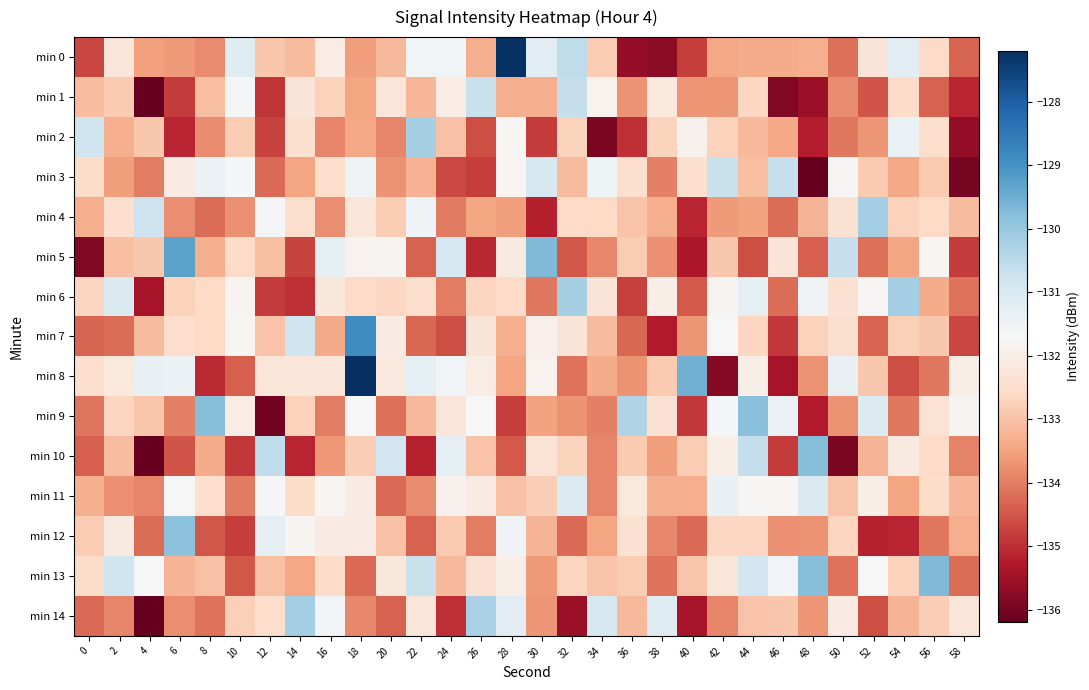

Reading left to right, what are all the values shown in this chart?

min 0: 0=-134.7	2=-132.2	4=-133.6	6=-133.6	8=-133.8	10=-131.2	12=-132.9	14=-133.1	16=-132.0	18=-133.6	20=-133.2	22=-131.6	24=-131.6	26=-133.4	28=-127.2	30=-131.2	32=-130.6	34=-132.8	36=-135.6	38=-135.7	40=-134.8	42=-133.4	44=-133.4	46=-133.4	48=-133.3	50=-134.2	52=-132.3	54=-131.2	56=-132.5	58=-134.3
min 1: 0=-133.1	2=-132.9	4=-136.2	6=-134.8	8=-133.1	10=-131.6	12=-134.9	14=-132.3	16=-132.7	18=-133.5	20=-132.3	22=-133.2	24=-132.0	26=-130.7	28=-133.4	30=-133.4	32=-130.6	34=-131.8	36=-133.7	38=-132.2	40=-133.7	42=-133.7	44=-132.6	46=-135.9	48=-135.6	50=-133.8	52=-134.5	54=-132.5	56=-134.4	58=-135.1
min 2: 0=-130.8	2=-133.3	4=-132.9	6=-135.1	8=-133.8	10=-132.8	12=-134.7	14=-132.4	16=-133.9	18=-133.4	20=-133.9	22=-130.2	24=-133.0	26=-134.6	28=-131.8	30=-134.8	32=-132.7	34=-135.9	36=-135.0	38=-132.7	40=-131.9	42=-132.7	44=-133.2	46=-133.5	48=-135.2	50=-134.1	52=-133.7	54=-131.4	56=-132.5	58=-135.6
min 3: 0=-132.5	2=-133.6	4=-134.0	6=-132.1	8=-131.5	10=-131.6	12=-134.3	14=-133.5	16=-132.5	18=-131.5	20=-133.7	22=-133.3	24=-134.7	26=-134.8	28=-131.8	30=-131.0	32=-133.1	34=-131.5	36=-132.5	38=-134.0	40=-132.5	42=-130.7	44=-133.1	46=-130.7	48=-136.9	50=-131.8	52=-132.9	54=-133.4	56=-132.9	58=-136.0
min 4: 0=-133.3	2=-132.5	4=-130.8	6=-133.8	8=-134.2	10=-133.8	12=-131.6	14=-132.5	16=-133.8	18=-132.2	20=-132.9	22=-131.5	24=-134.1	26=-133.5	28=-133.6	30=-135.2	32=-132.6	34=-132.6	36=-133.0	38=-133.4	40=-135.1	42=-133.6	44=-133.5	46=-134.2	48=-133.2	50=-132.4	52=-130.2	54=-132.7	56=-132.6	58=-133.1
min 5: 0=-135.9	2=-133.0	4=-132.9	6=-129.3	8=-133.3	10=-132.5	12=-133.1	14=-134.8	16=-131.3	18=-131.9	20=-131.8	22=-134.4	24=-130.9	26=-135.1	28=-132.1	30=-129.7	32=-134.5	34=-133.8	36=-132.9	38=-133.8	40=-135.3	42=-132.9	44=-134.6	46=-132.3	48=-134.4	50=-130.7	52=-134.2	54=-133.5	56=-131.8	58=-134.8
min 6: 0=-132.7	2=-131.0	4=-135.4	6=-132.7	8=-132.6	10=-131.8	12=-134.9	14=-135.0	16=-132.2	18=-132.6	20=-132.6	22=-132.5	24=-134.0	26=-132.7	28=-132.6	30=-134.1	32=-130.2	34=-132.3	36=-134.8	38=-132.0	40=-134.5	42=-131.8	44=-131.3	46=-134.2	48=-131.6	50=-132.4	52=-131.8	54=-130.2	56=-133.4	58=-134.1
min 7: 0=-134.3	2=-134.2	4=-133.1	6=-132.5	8=-132.6	10=-131.8	12=-133.0	14=-130.8	16=-133.4	18=-128.9	20=-132.1	22=-134.3	24=-134.6	26=-132.3	28=-133.3	30=-131.9	32=-132.3	34=-133.1	36=-134.3	38=-135.3	40=-133.7	42=-131.7	44=-132.7	46=-134.9	48=-132.7	50=-132.4	52=-134.3	54=-132.8	56=-132.9	58=-134.7
min 8: 0=-132.5	2=-132.2	4=-131.4	6=-131.4	8=-135.1	10=-134.4	12=-132.2	14=-132.2	16=-132.2	18=-127.2	20=-132.1	22=-131.3	24=-131.6	26=-132.0	28=-133.5	30=-131.9	32=-134.2	34=-133.4	36=-133.7	38=-132.9	40=-129.5	42=-135.8	44=-132.0	46=-135.4	48=-133.7	50=-131.4	52=-132.9	54=-134.6	56=-134.1	58=-132.0
min 9: 0=-134.1	2=-132.7	4=-132.9	6=-134.0	8=-129.8	10=-132.0	12=-136.0	14=-132.7	16=-134.0	18=-131.7	20=-134.2	22=-133.2	24=-132.2	26=-131.7	28=-134.8	30=-133.5	32=-133.7	34=-134.0	36=-130.4	38=-132.4	40=-134.9	42=-131.6	44=-129.8	46=-131.5	48=-135.3	50=-133.7	52=-131.1	54=-134.1	56=-132.3	58=-131.8
min 10: 0=-134.4	2=-133.1	4=-137.9	6=-134.5	8=-133.4	10=-134.9	12=-130.6	14=-135.1	16=-133.7	18=-132.8	20=-130.8	22=-135.2	24=-131.3	26=-133.0	28=-134.5	30=-132.3	32=-132.7	34=-133.9	36=-132.9	38=-133.6	40=-132.8	42=-132.0	44=-130.6	46=-134.9	48=-129.8	50=-135.9	52=-133.2	54=-132.1	56=-132.6	58=-133.9
min 11: 0=-133.3	2=-133.7	4=-133.9	6=-131.7	8=-132.5	10=-134.0	12=-131.7	14=-132.5	16=-131.8	18=-132.1	20=-134.2	22=-133.8	24=-131.9	26=-132.1	28=-133.0	30=-132.8	32=-131.1	34=-133.9	36=-132.2	38=-133.3	40=-133.3	42=-131.4	44=-131.8	46=-131.8	48=-131.0	50=-133.0	52=-132.0	54=-133.5	56=-132.5	58=-133.2
min 12: 0=-132.9	2=-132.1	4=-134.2	6=-129.9	8=-134.5	10=-134.8	12=-131.3	14=-131.8	16=-132.1	18=-132.1	20=-133.0	22=-134.3	24=-132.9	26=-134.0	28=-131.5	30=-133.2	32=-134.2	34=-133.5	36=-132.4	38=-133.8	40=-134.2	42=-132.6	44=-132.6	46=-133.8	48=-133.7	50=-132.7	52=-135.2	54=-135.1	56=-134.1	58=-133.3
min 13: 0=-132.5	2=-130.8	4=-131.7	6=-133.2	8=-133.0	10=-134.5	12=-133.0	14=-133.4	16=-132.5	18=-134.2	20=-132.2	22=-130.7	24=-133.2	26=-132.4	28=-132.0	30=-133.6	32=-132.7	34=-133.0	36=-132.9	38=-134.2	40=-133.0	42=-132.3	44=-130.8	46=-131.6	48=-129.8	50=-134.2	52=-131.7	54=-132.7	56=-129.7	58=-134.2
min 14: 0=-134.3	2=-133.9	4=-136.2	6=-133.8	8=-134.1	10=-132.8	12=-132.5	14=-130.2	16=-131.6	18=-133.9	20=-134.3	22=-132.3	24=-135.0	26=-130.3	28=-131.2	30=-133.7	32=-135.6	34=-131.0	36=-133.2	38=-131.1	40=-135.4	42=-133.9	44=-133.0	46=-132.9	48=-133.7	50=-132.1	52=-134.6	54=-133.2	56=-132.8	58=-132.2